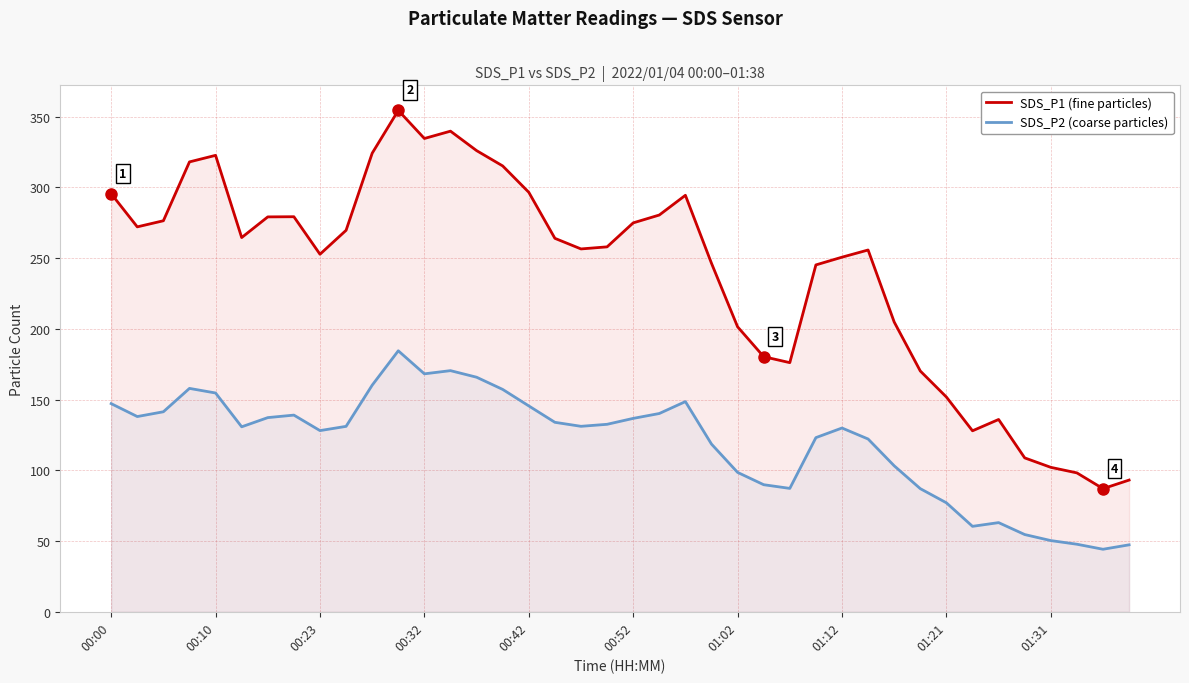

What is the minimum value shown in the chart?

44.2